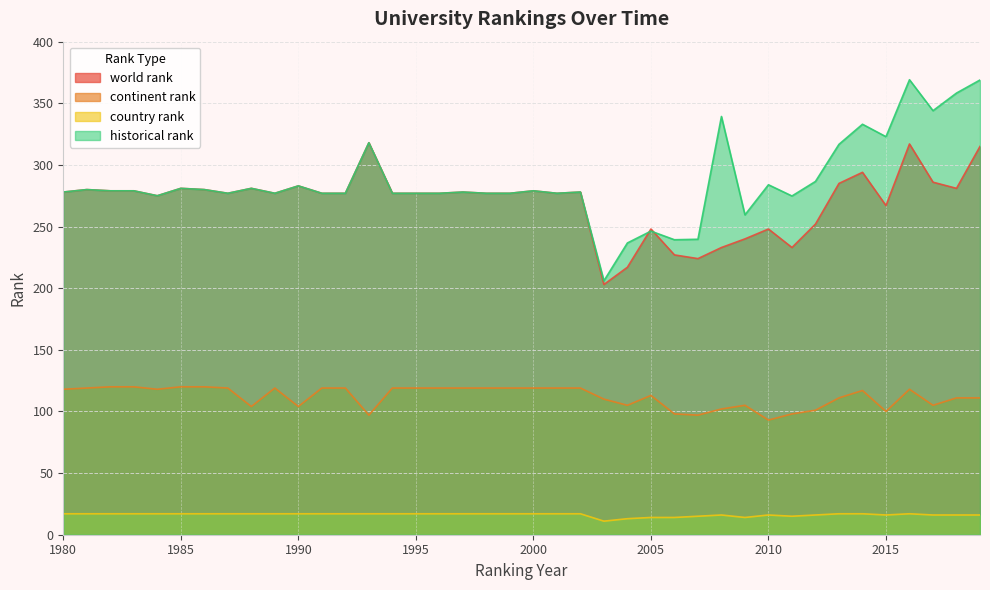

What is the total value across all series at 2013?

729.7